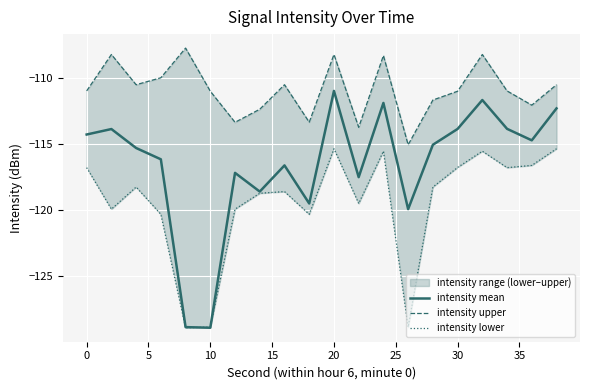

The intensity mean series shows -114.3 at 0. True or false?

True